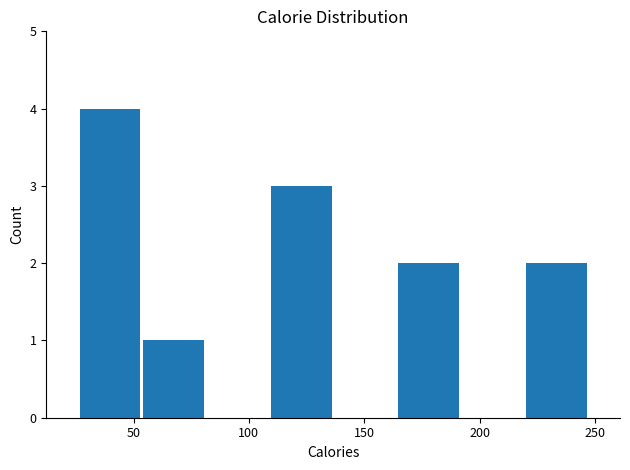

What is the height of the bar covering 110 to 135 on the x-axis? Neither the bar edges nor the heights are printed on the chart, so give them approximately, as read against the axes.

3